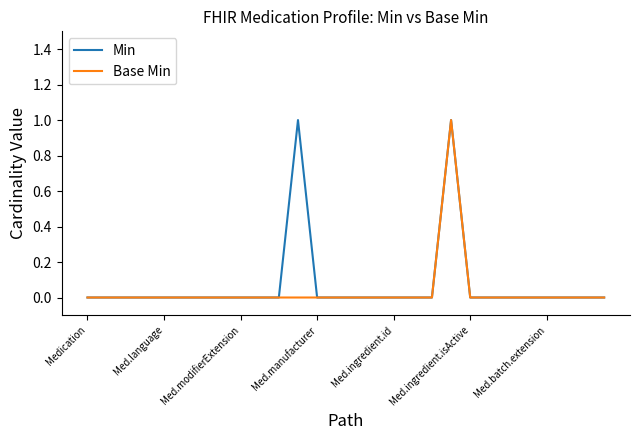

Count the Base Min values in the range 0 to 1.

28